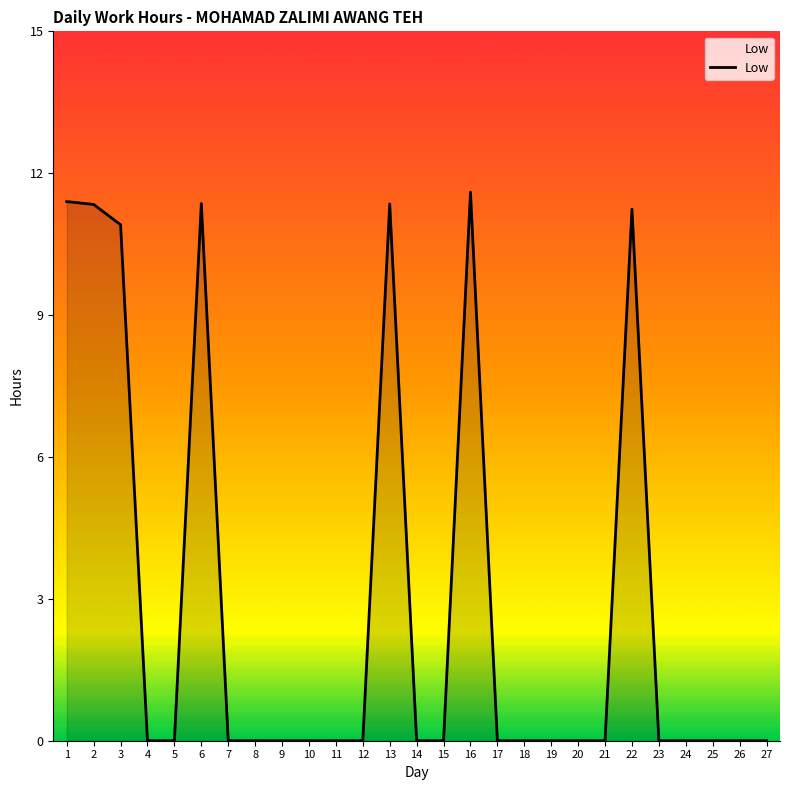

What is the greatest value displayed?

11.6